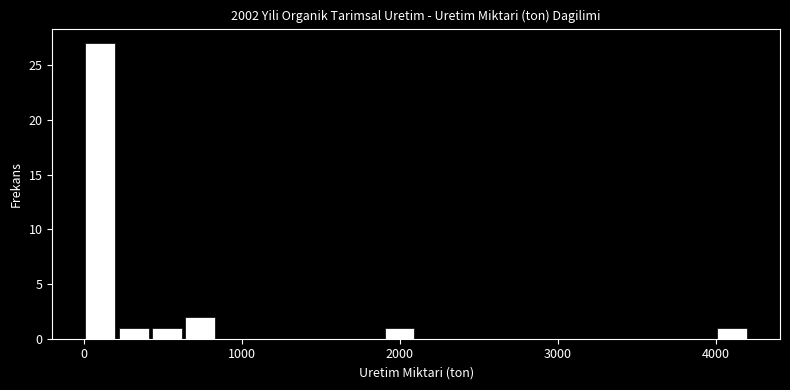

Read against the x-axis, roughly where is the centre of the tallest bar?

100